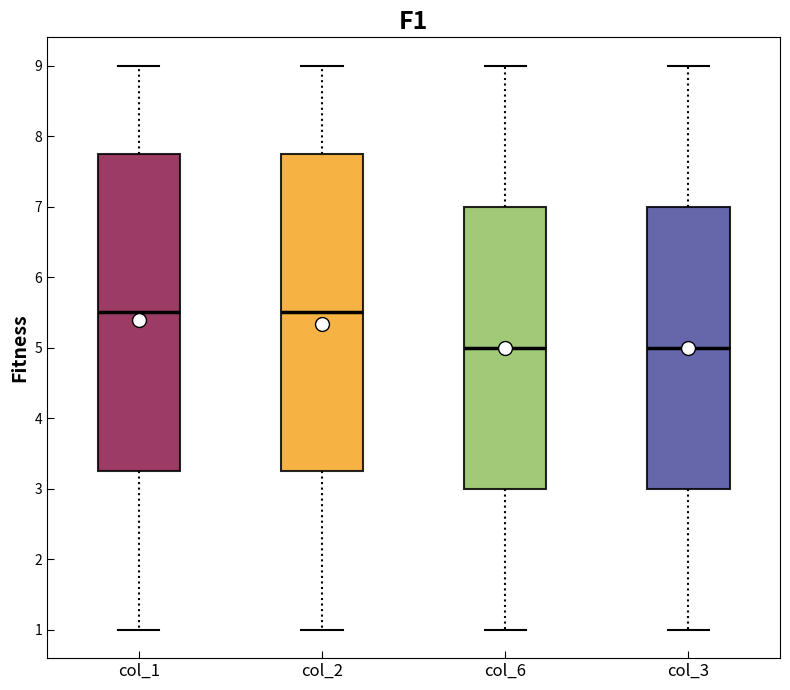

Where is the lower edge of the box for col_1 on the y-axis? The values are not printed on the chart, so give them approximately, as read against the axis.

3.3